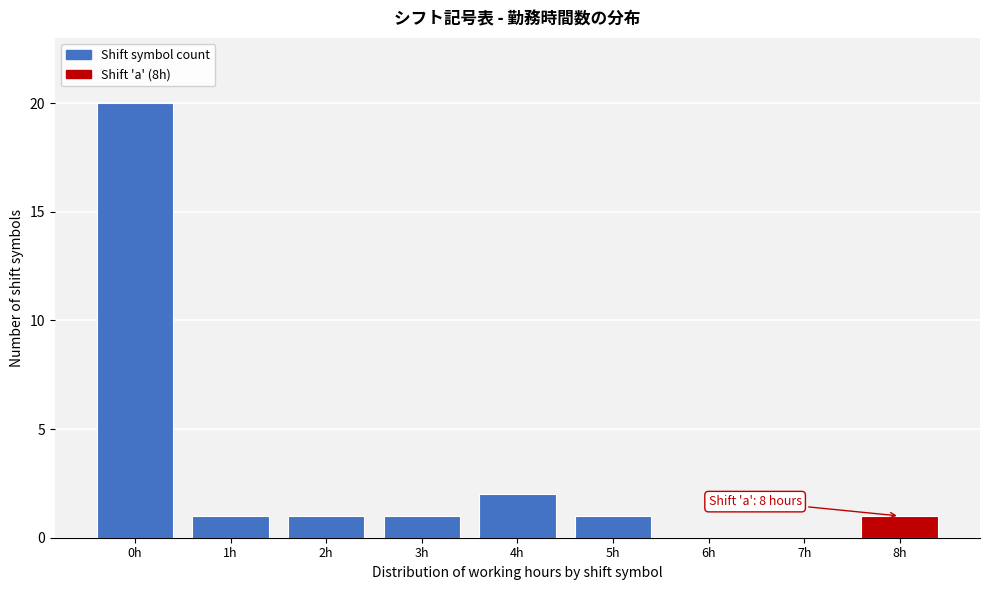

Reading left to right, what are all the values shown in this chart?

0h=20	1h=1	2h=1	3h=1	4h=2	5h=1	6h=0	7h=0	8h=1